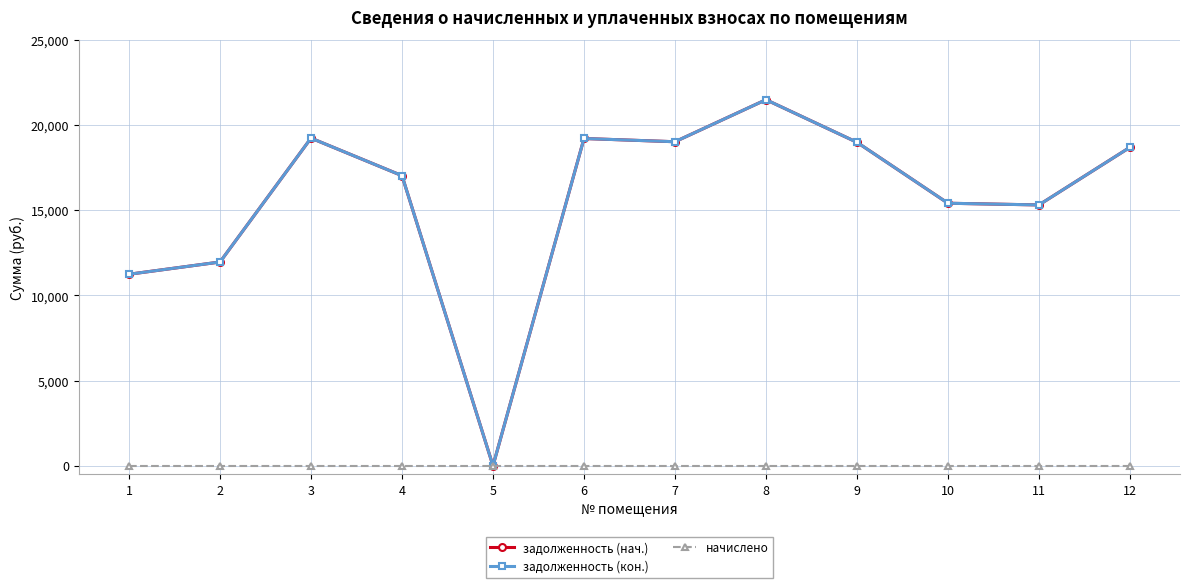

Is this an area chart (filled region under the line)?

No